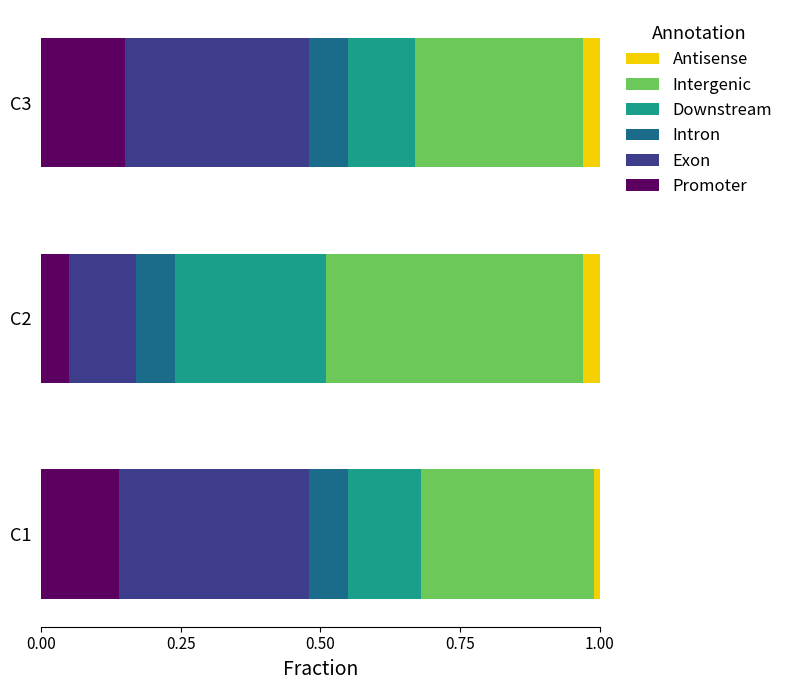

What is the total value across all series at C2?

1.0